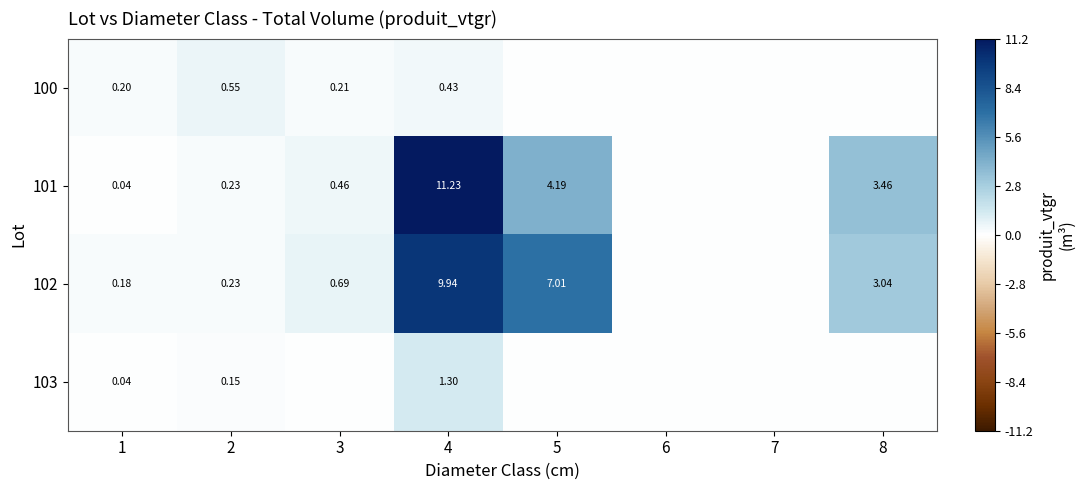

What is the sum of the 100 values at 6 and 1?

0.2